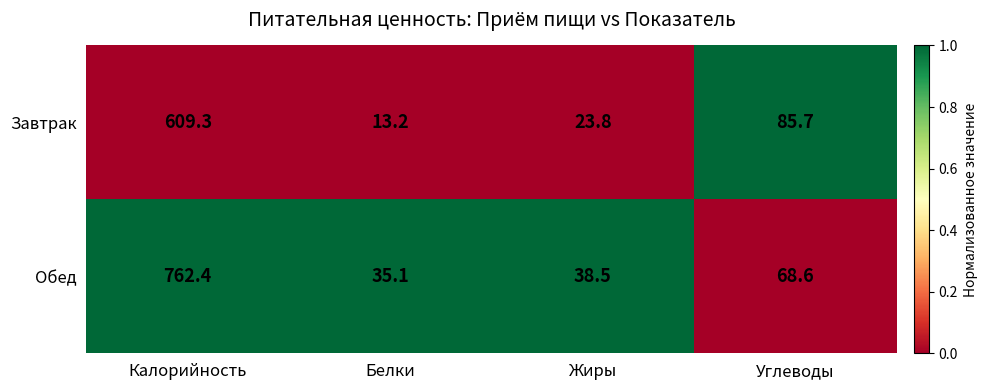

Which series has the widest spread of values?

Обед